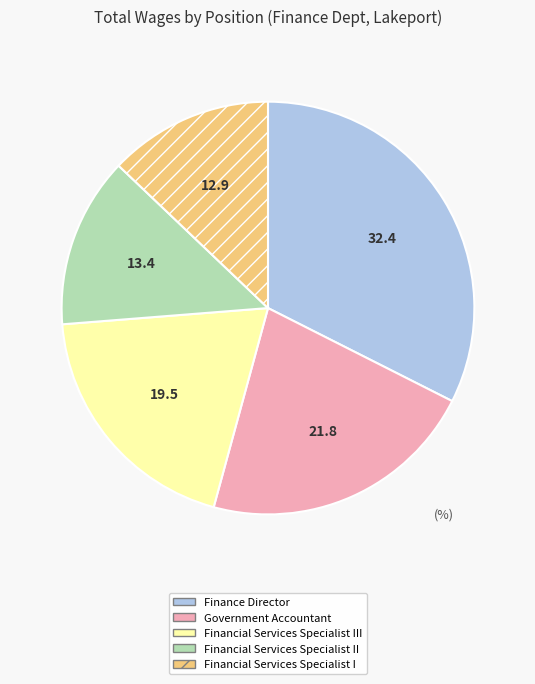

Is there any slice that represents more than half of the pie?

No